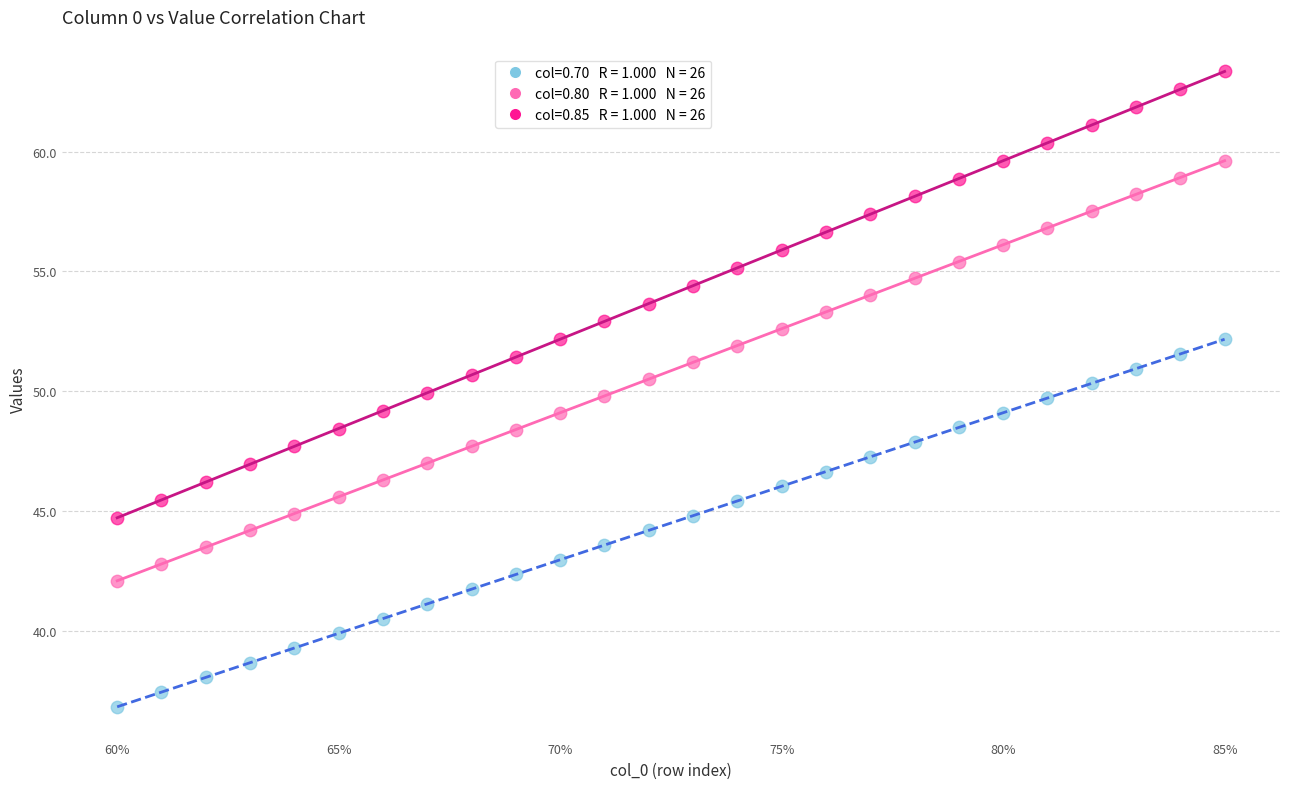

Across all data points, what is the range of Y values (max minus min)?

26.5